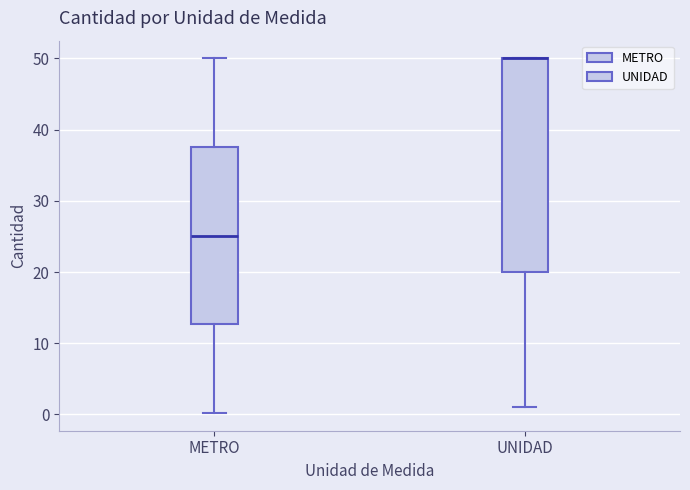

Which box is the tallest, from its lower edge to its upper edge?

UNIDAD